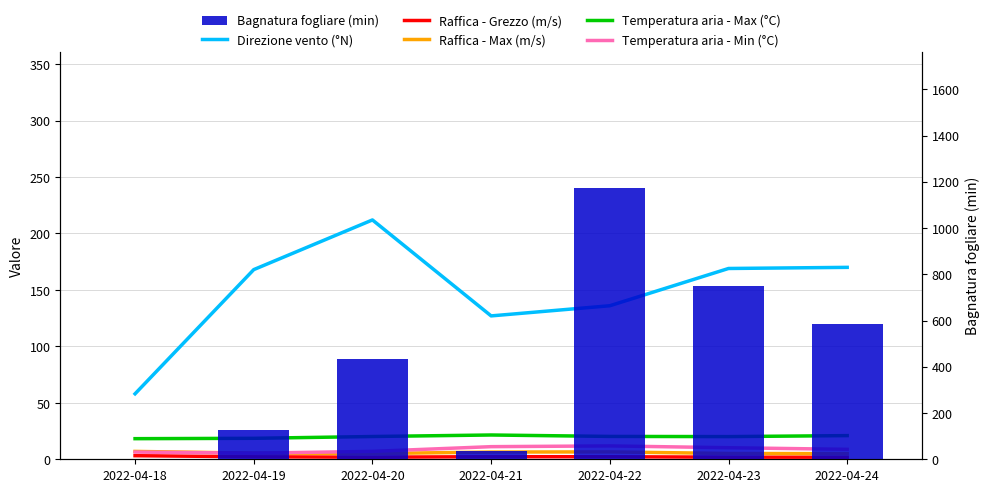

True or false: Temperatura aria - Min (°C) has a value of 10.2 at 2022-04-23.

True